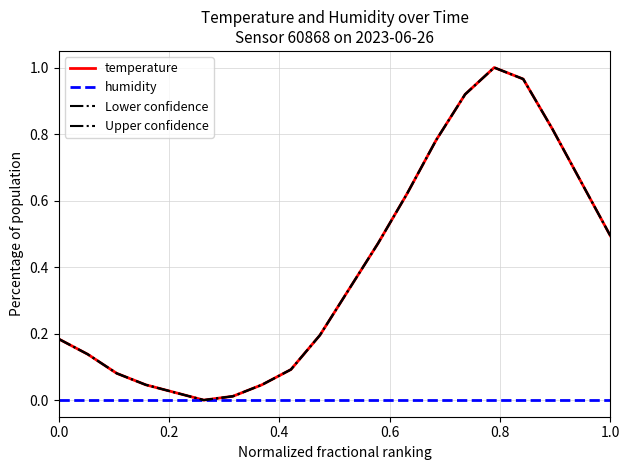

Does the chart display data point markers on the line(s)?

No